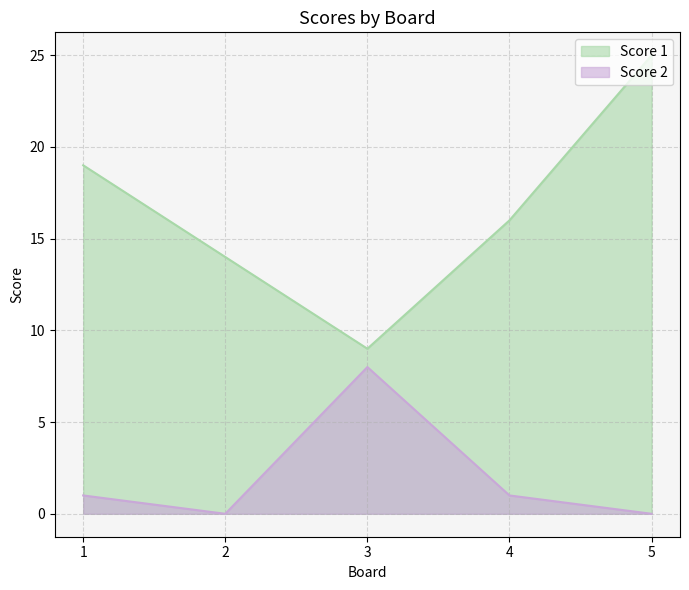

At which label does Score 2 first exceed 1?

3